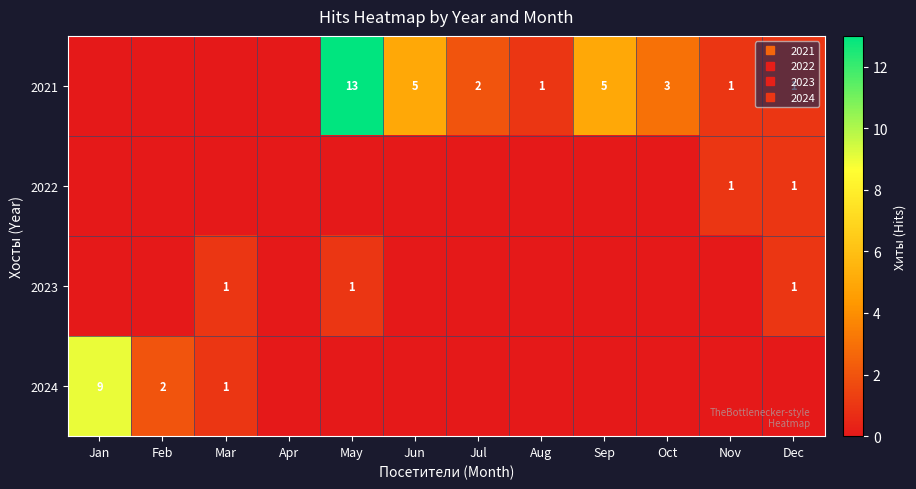

Rank the categories by 2024 value from lowest to highest.

Apr, May, Jun, Jul, Aug, Sep, Oct, Nov, Dec, Mar, Feb, Jan